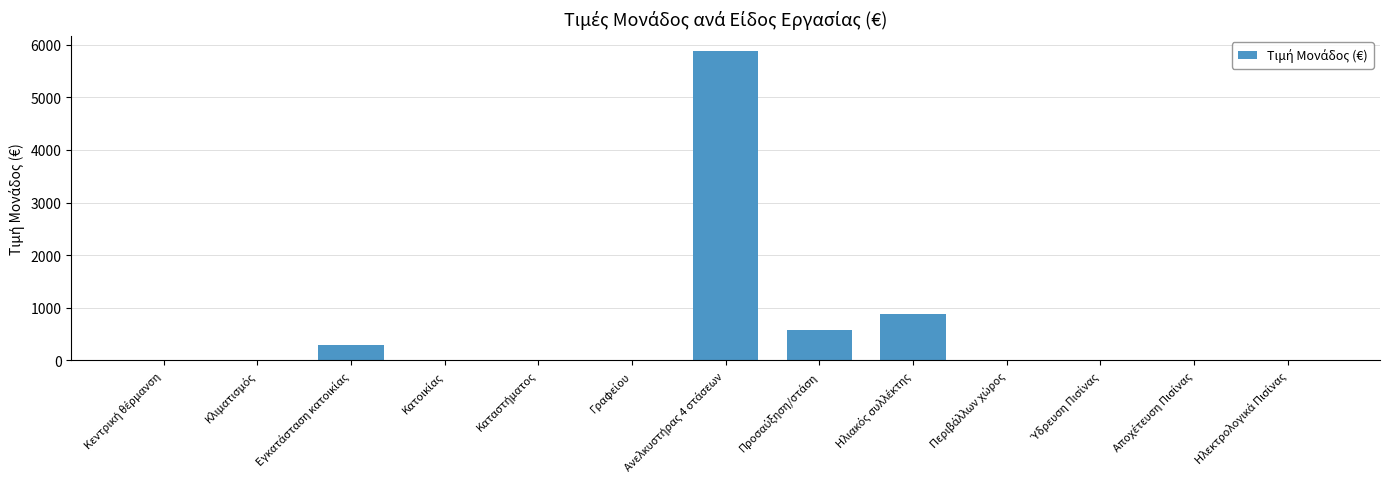

What is the sum of all values?

7654.0